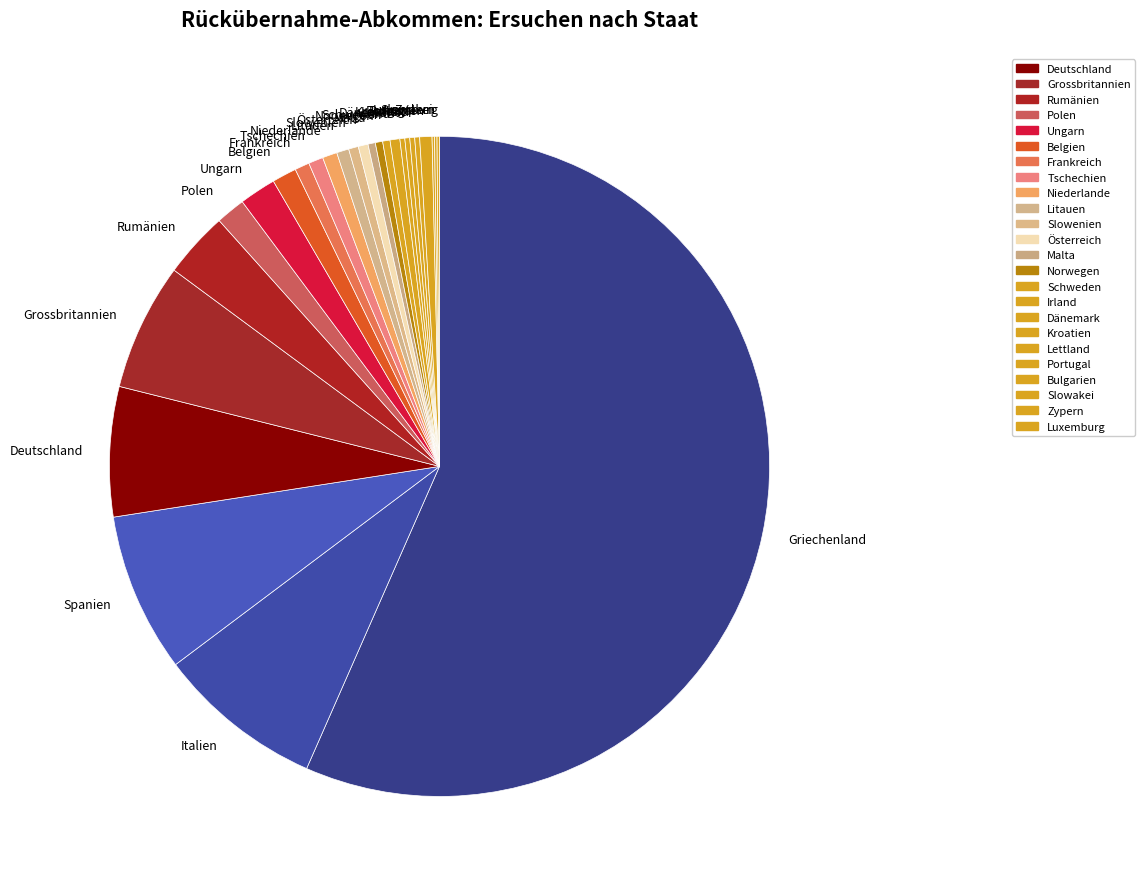

Which slice is the largest?

Griechenland